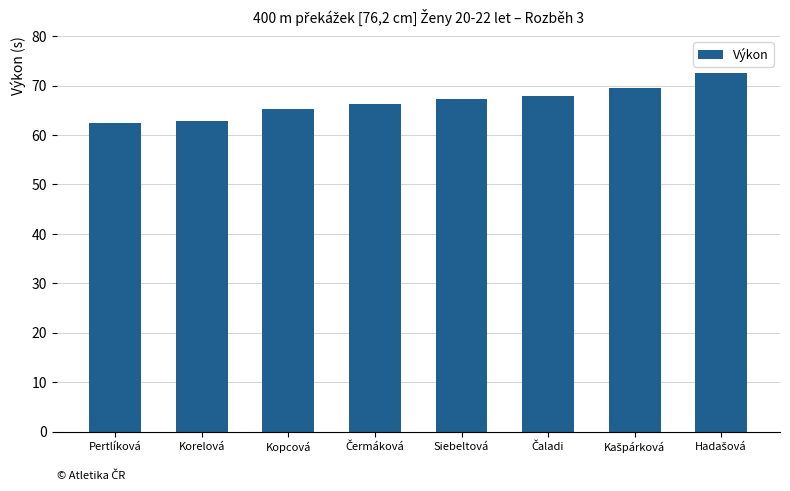

How many data points are less than 67?

4